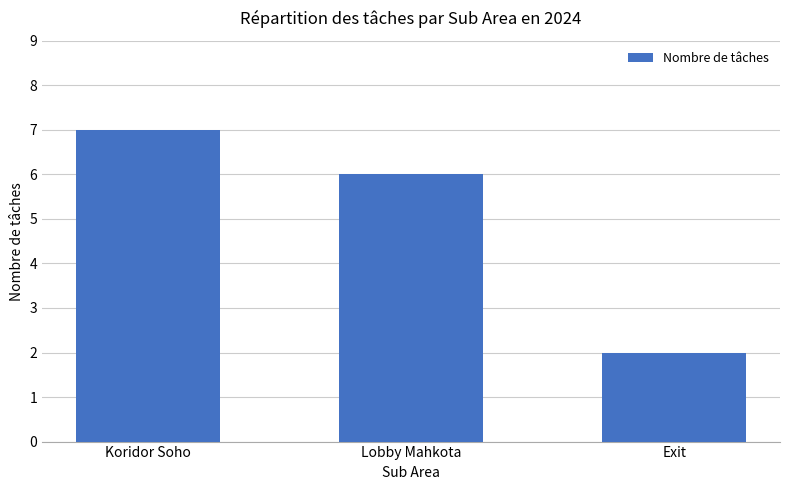

Rank the categories by value from highest to lowest.

Koridor Soho, Lobby Mahkota, Exit